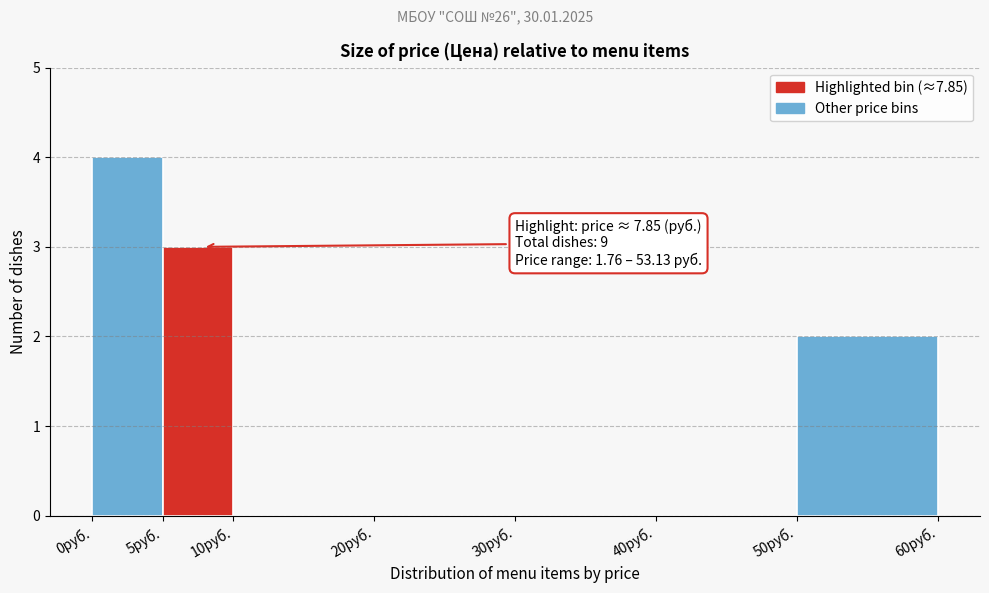

Which range on the x-axis has the tallest bar?

0 to 5